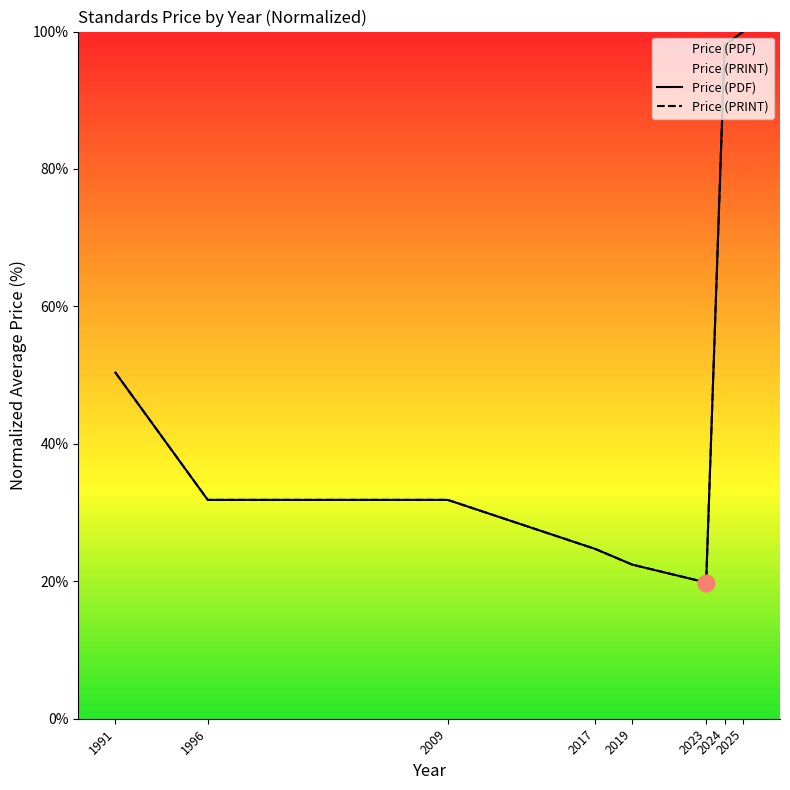

Which series has the widest spread of values?

Price (PDF)